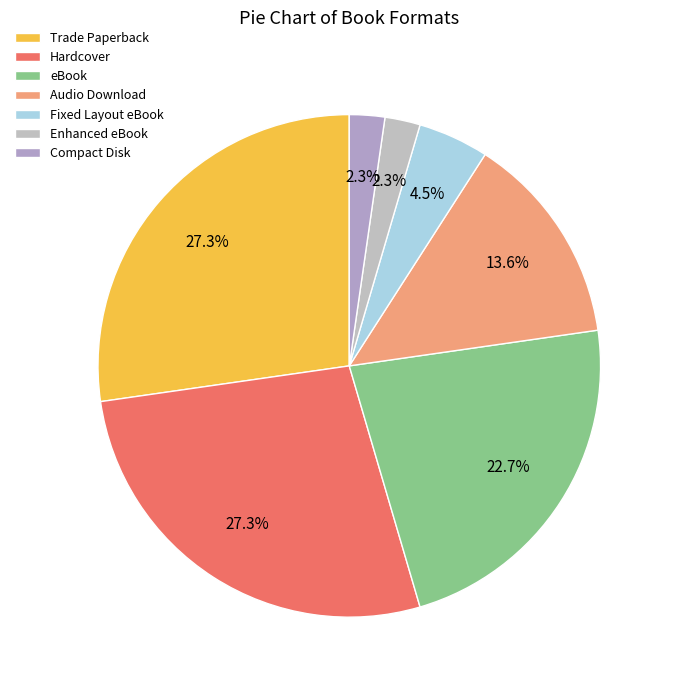

To the nearest percent, what is the difference between the largest and smallest slice percentages?

25%